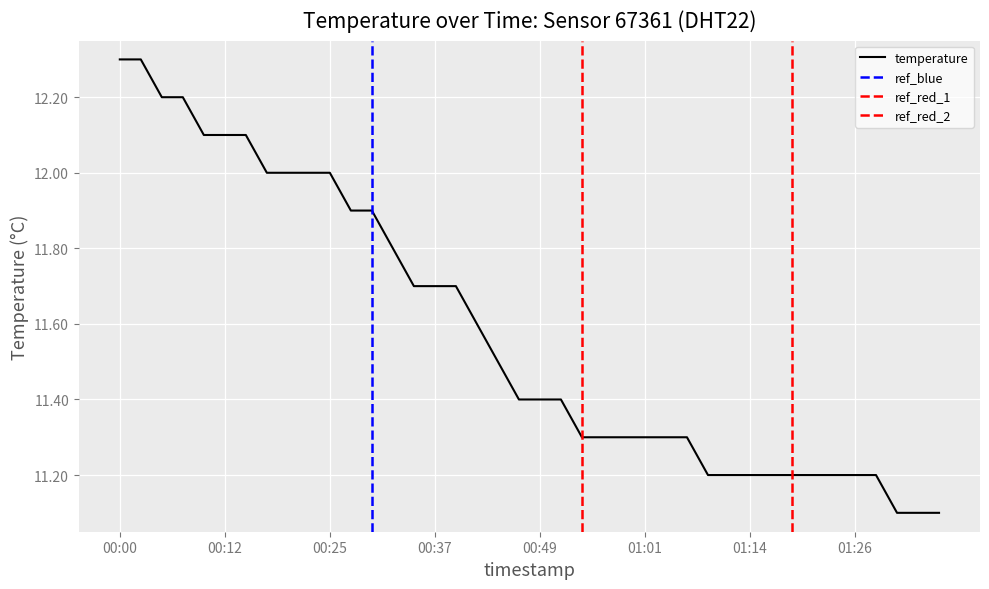

Rank the categories by value from highest to lowest.

00:00, 00:03, 00:05, 00:07, 00:10, 00:12, 00:15, 00:17, 00:20, 00:22, 00:25, 00:27, 00:29, 00:32, 00:34, 00:37, 00:39, 00:42, 00:44, 00:47, 00:49, 00:51, 00:54, 00:56, 00:59, 01:01, 01:04, 01:06, 01:09, 01:11, 01:14, 01:16, 01:18, 01:21, 01:23, 01:26, 01:28, 01:31, 01:33, 01:36